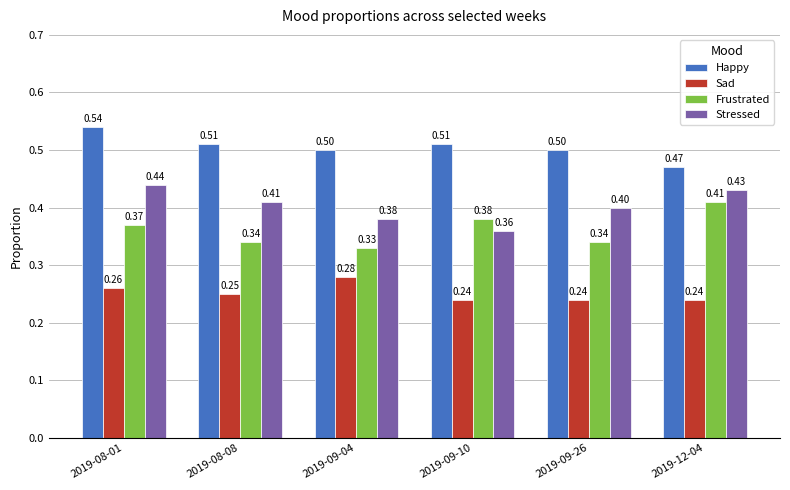

Rank the series at 2019-09-10 from lowest to highest value.

Sad, Stressed, Frustrated, Happy